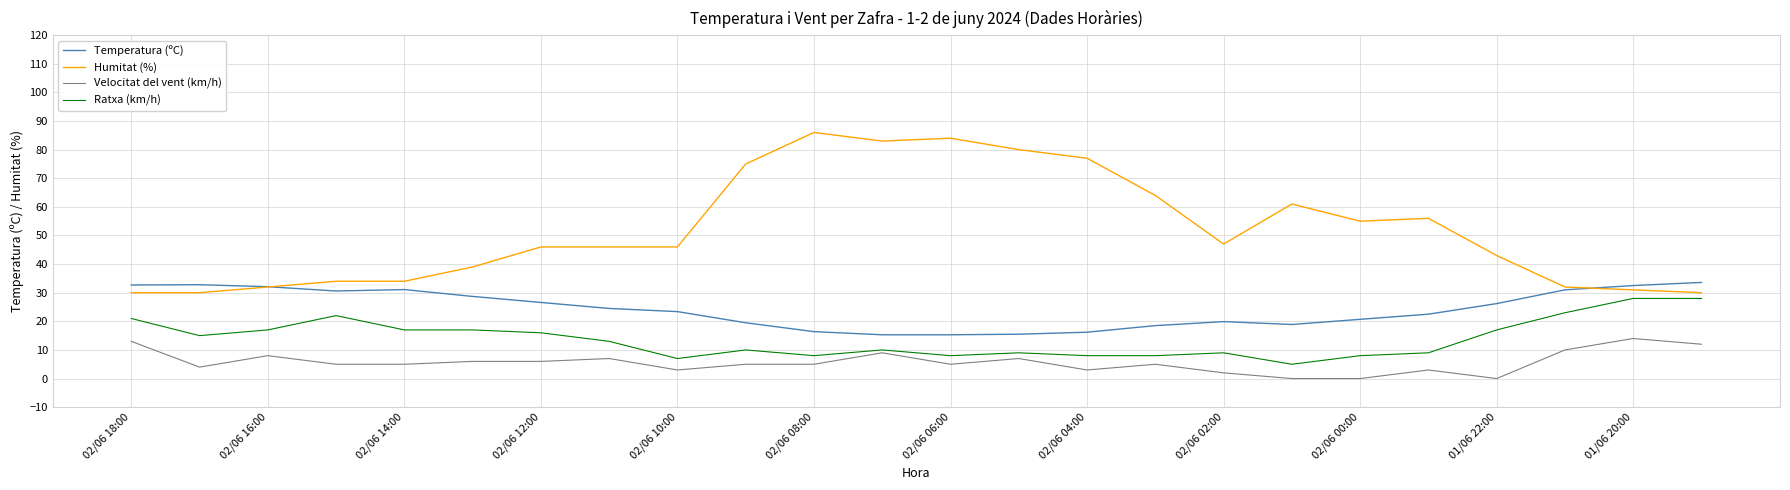

How many distinct data groups are displayed?

4